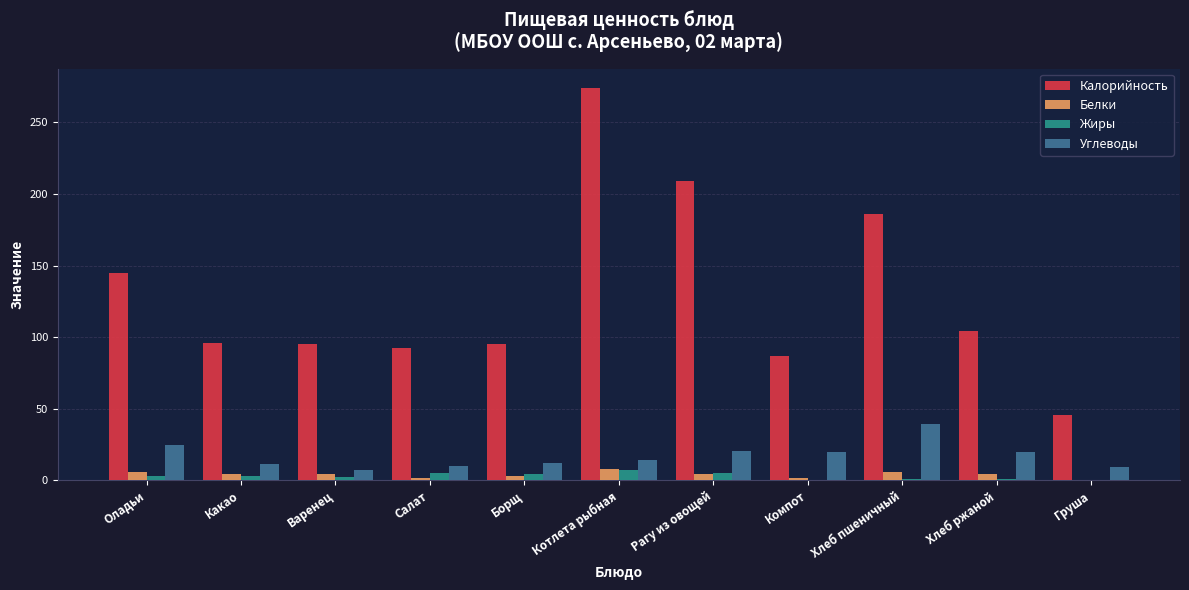

At which category is the sum across all series the highest?

Котлета рыбная